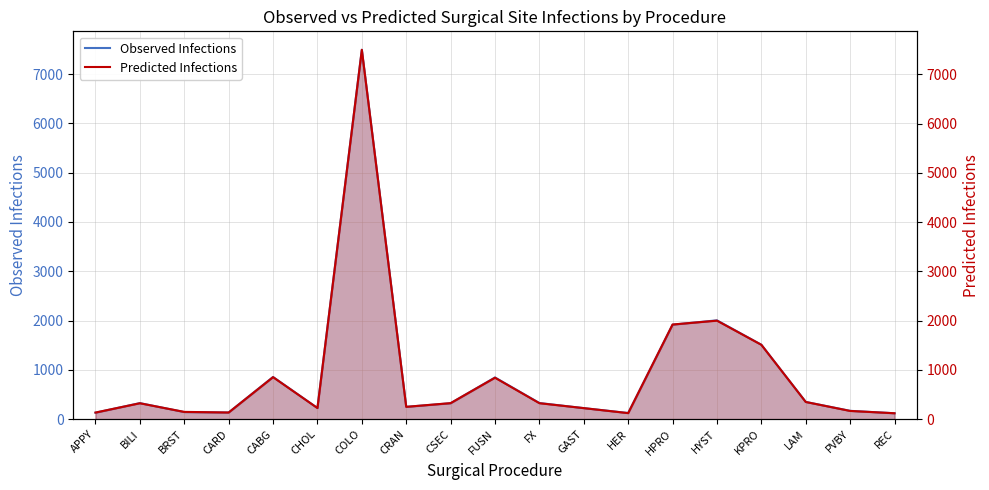

At which label does Predicted Infections reach its minimum?

REC